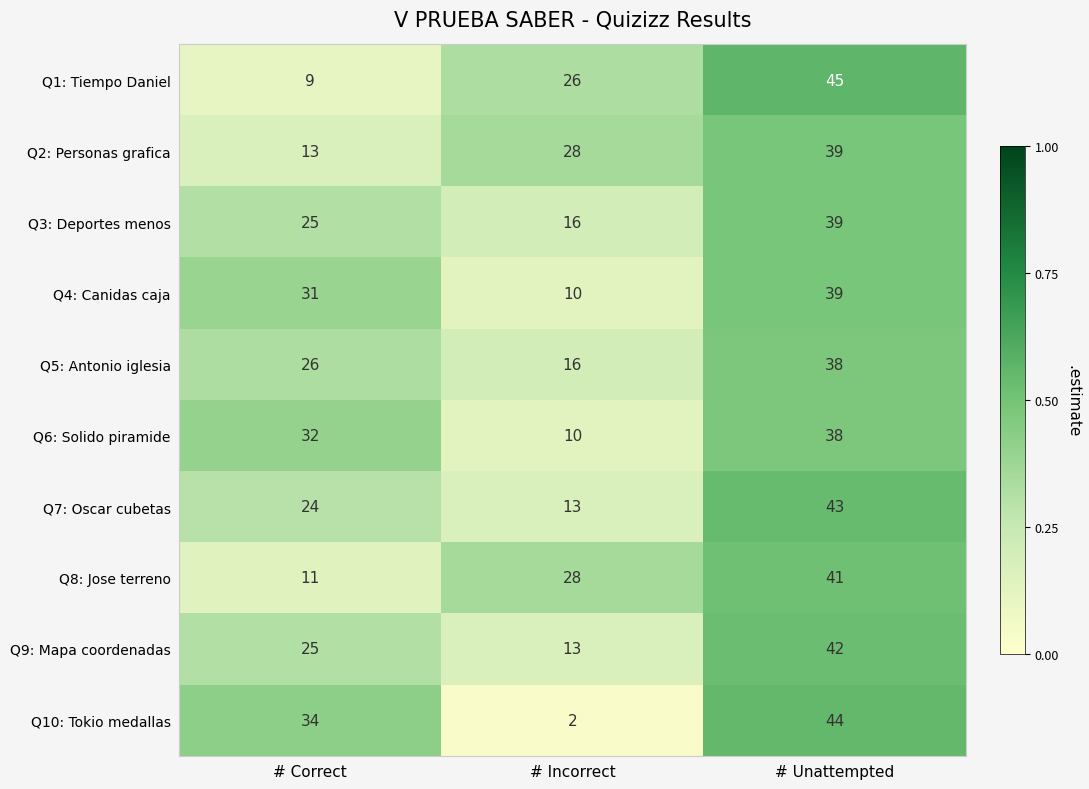

Which series changed the most between # Correct and # Incorrect?

Q10: Tokio medallas